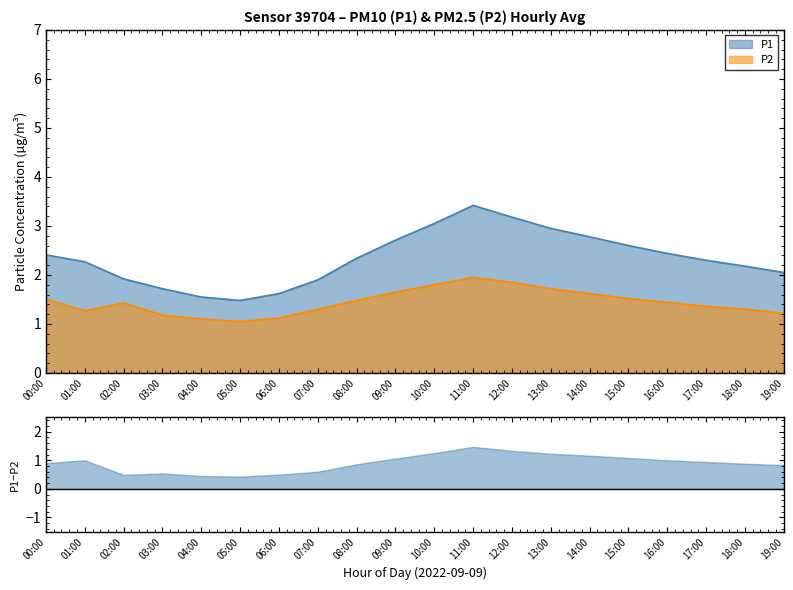

What is the difference between the highest and lowest values at 15:00?

1.1